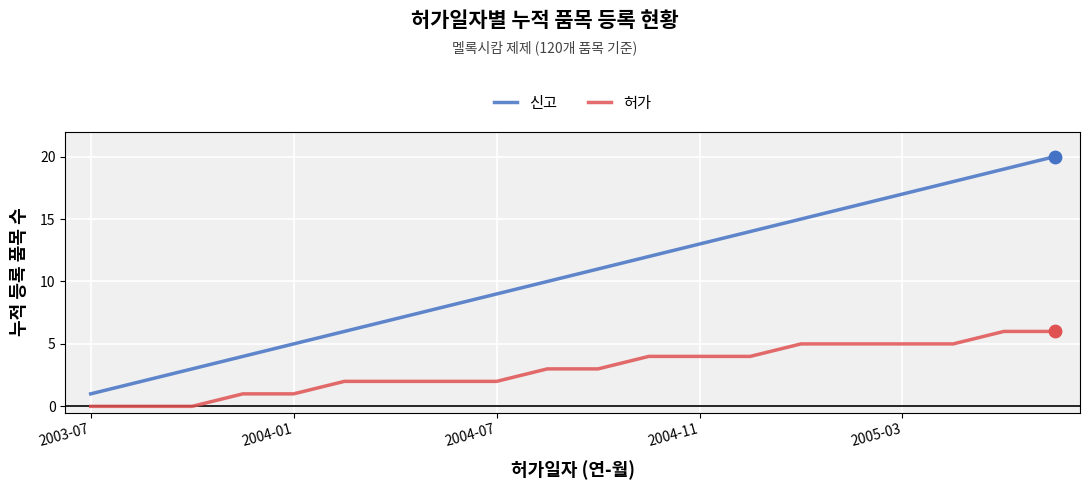

Which series has the largest total across all categories?

신고